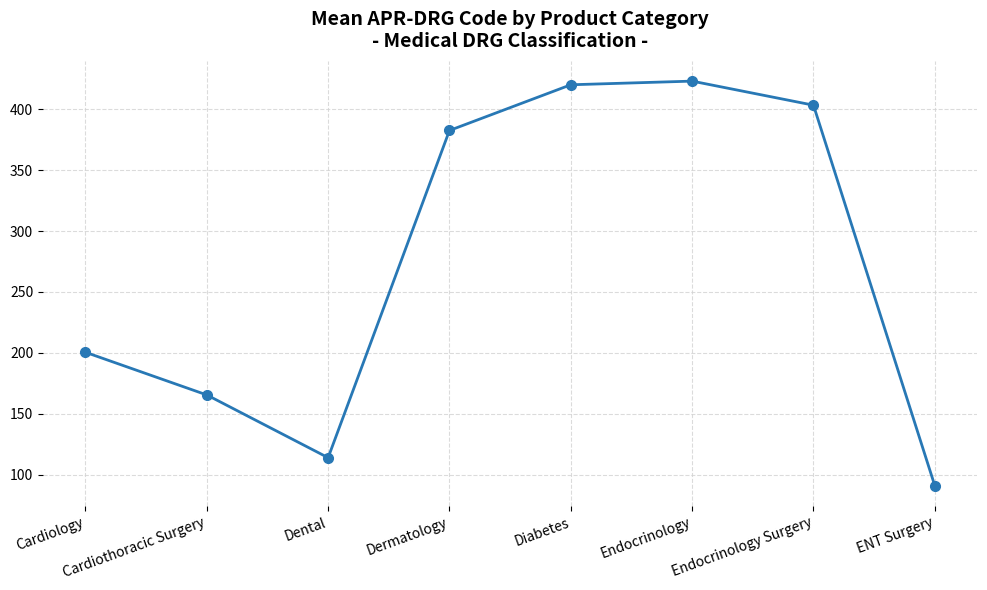

Is it true that the value at Cardiothoracic Surgery is 257.8?

False